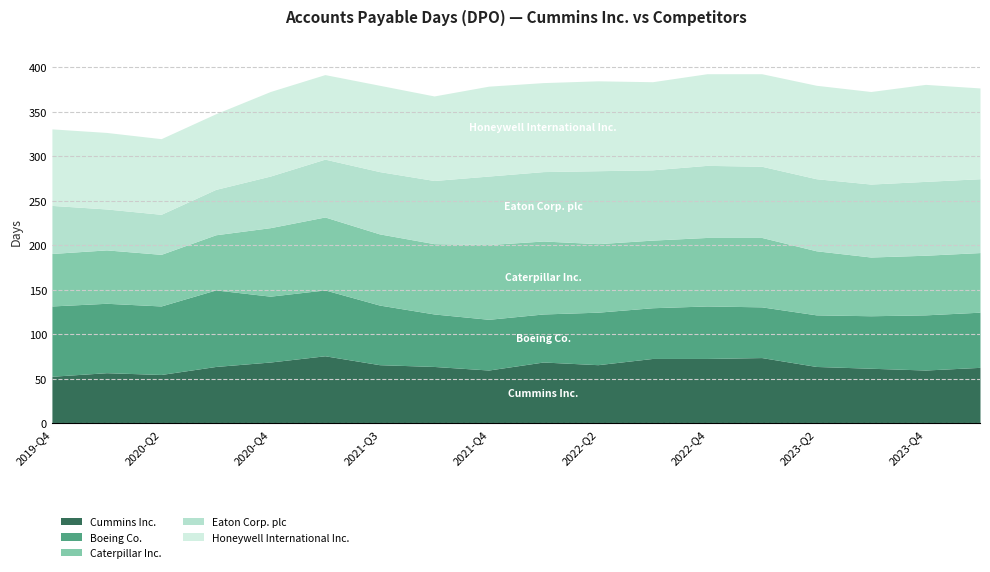

What is the maximum value for Cummins Inc.?

76